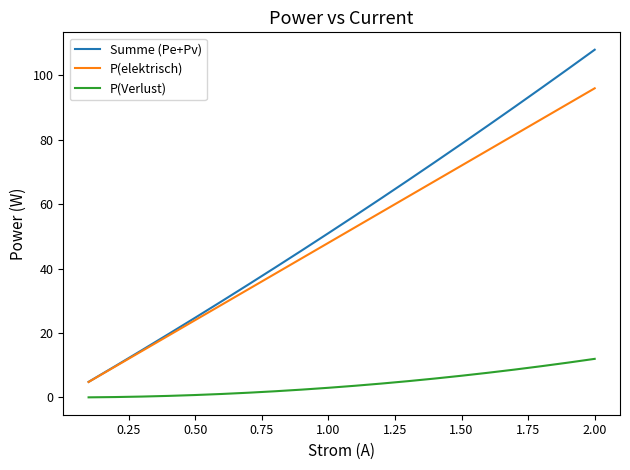

List the series in order of their peak value, highest first.

Summe (Pe+Pv), P(elektrisch), P(Verlust)